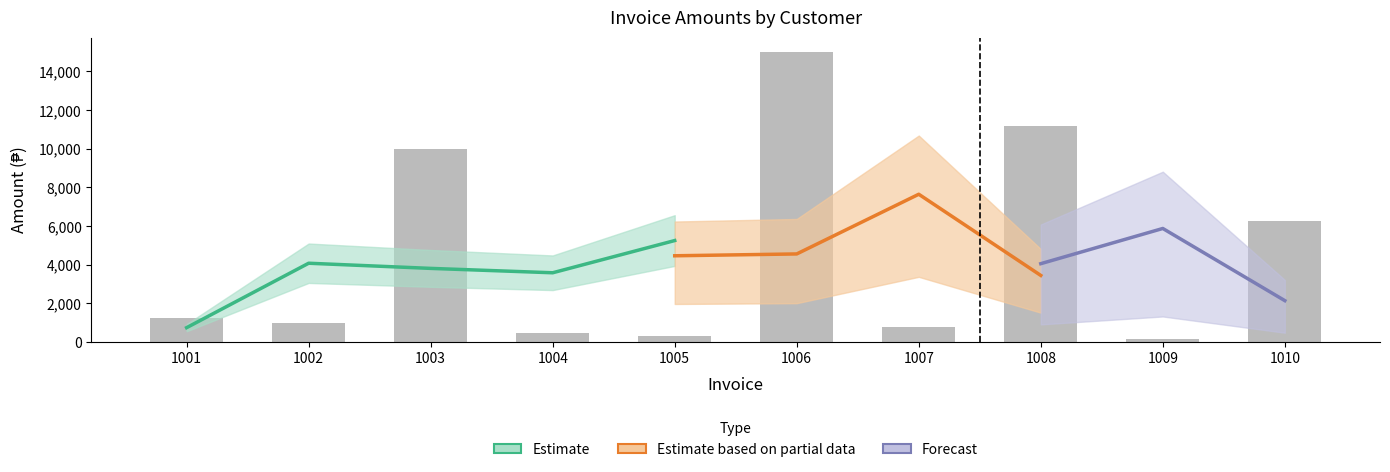

Reading right to left, list all the values displayed in this chart.

6250.0	175.2	11200.8	785.9	15000.0	300.2	450.5	10000.0	980.0	1250.8